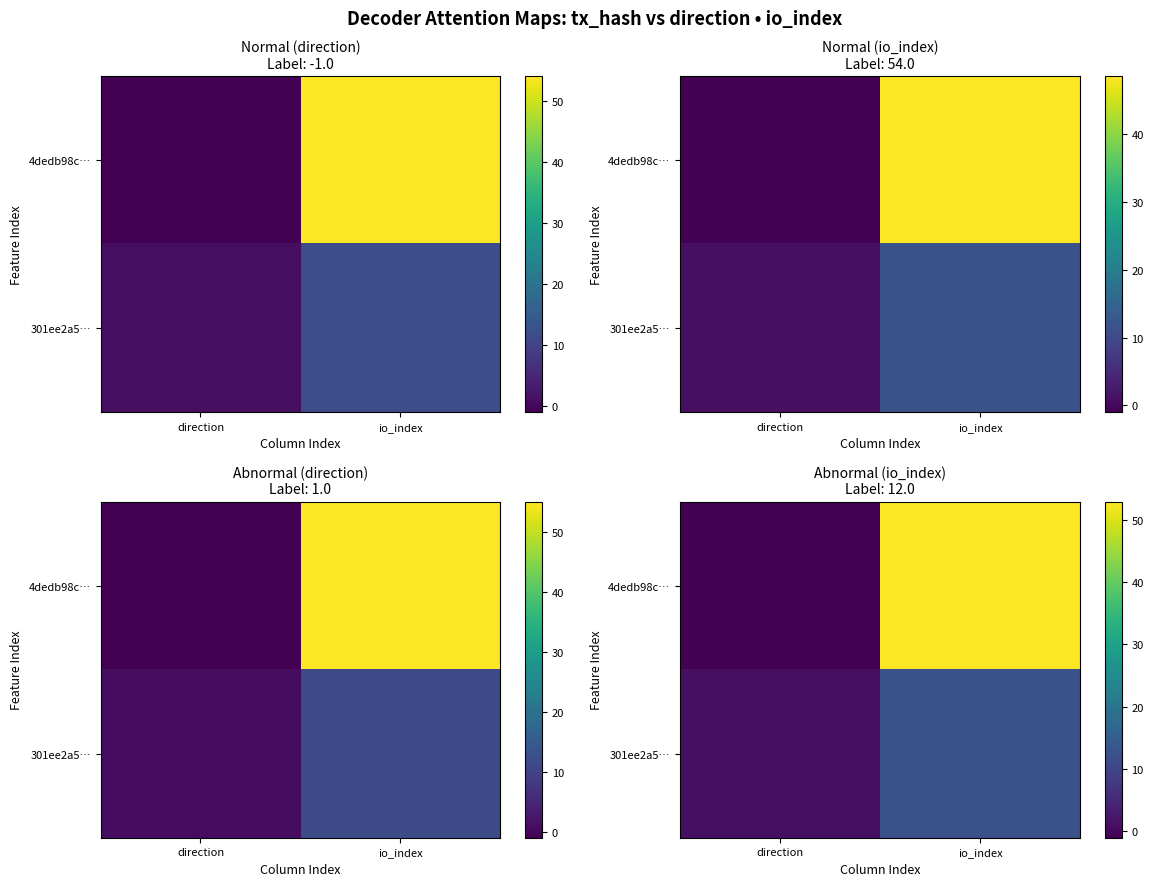

Count the number of categories in the chart.

2